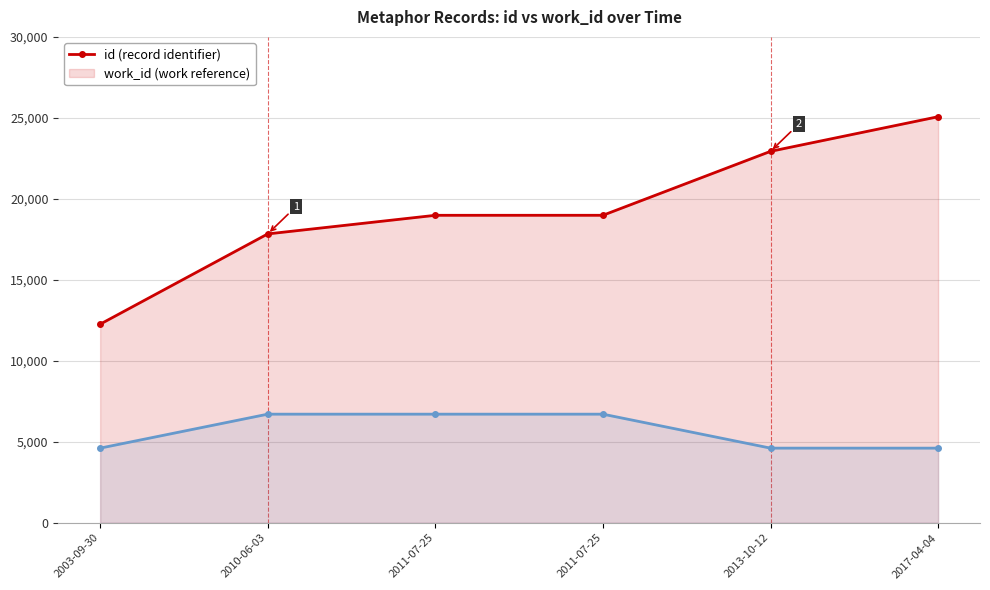

List the labels in order of work_id value, smallest first.

2017-04-04, 2003-09-30, 2013-10-12, 2010-06-03, 2011-07-25, 2011-07-25